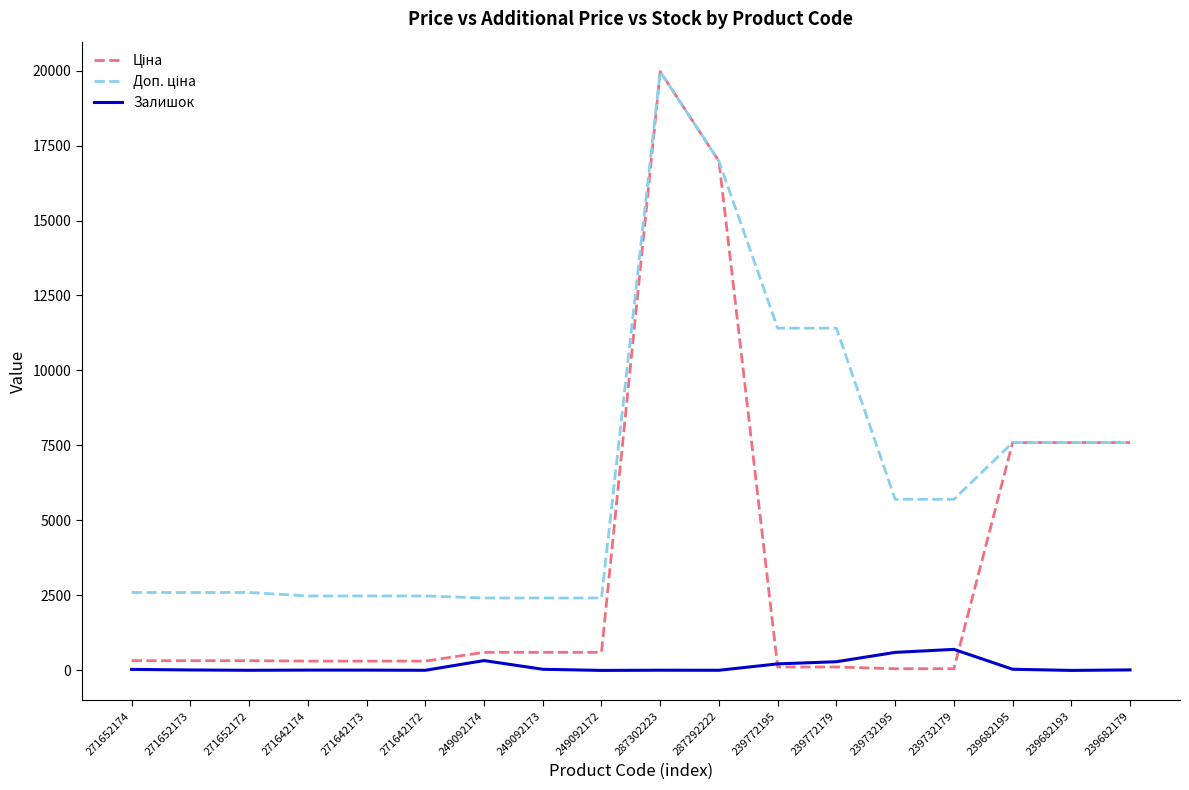

What is the total value across all series at 249092172?

3018.6